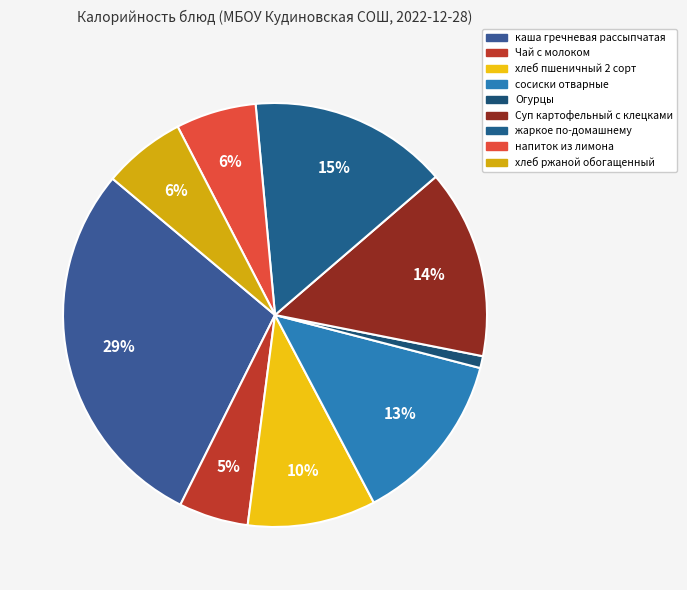

How many segments does this pie chart have?

9